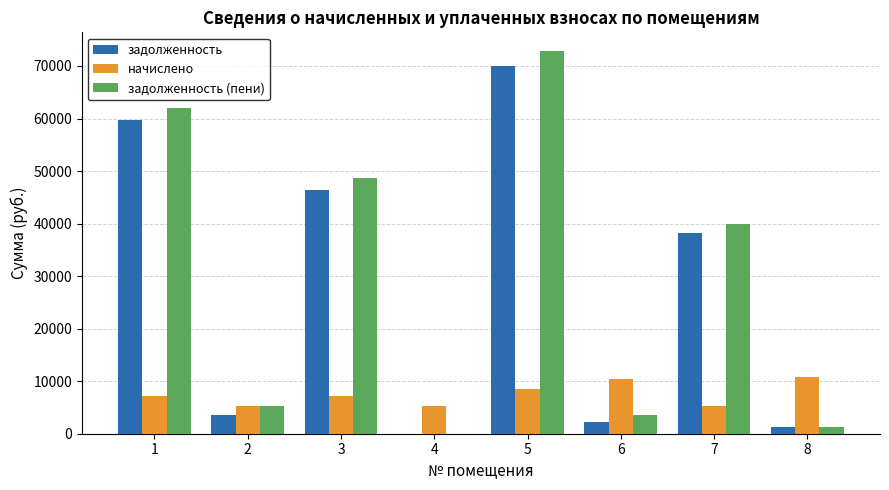

Is the value of задолженность at 8 greater than the value of начислено at 8?

No